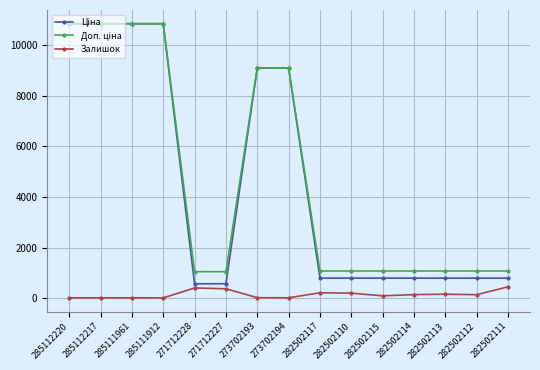

At how many categories does at least one series exceed 4037?

6